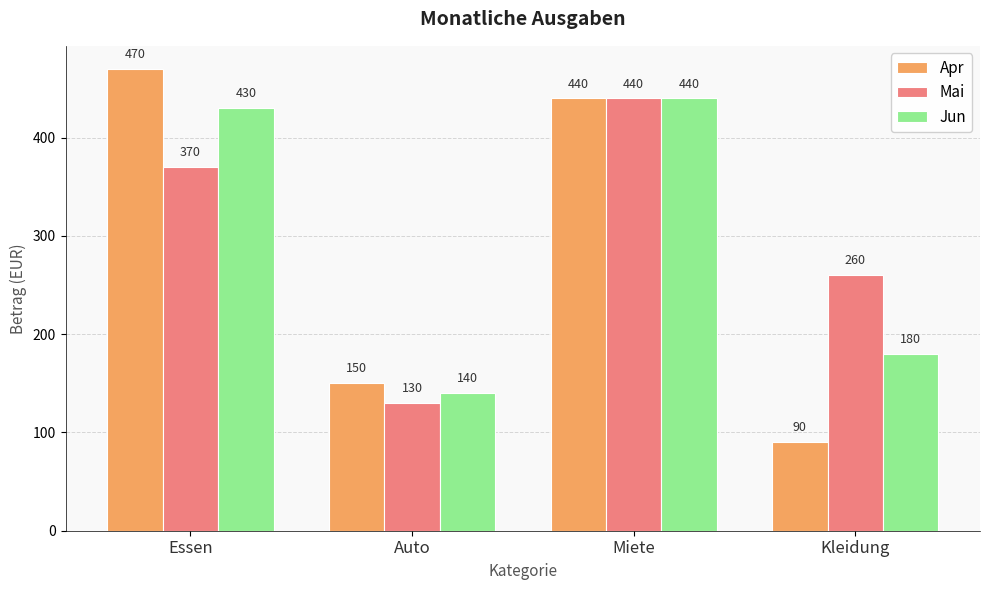

Which category has the highest value in the Apr series?

Essen